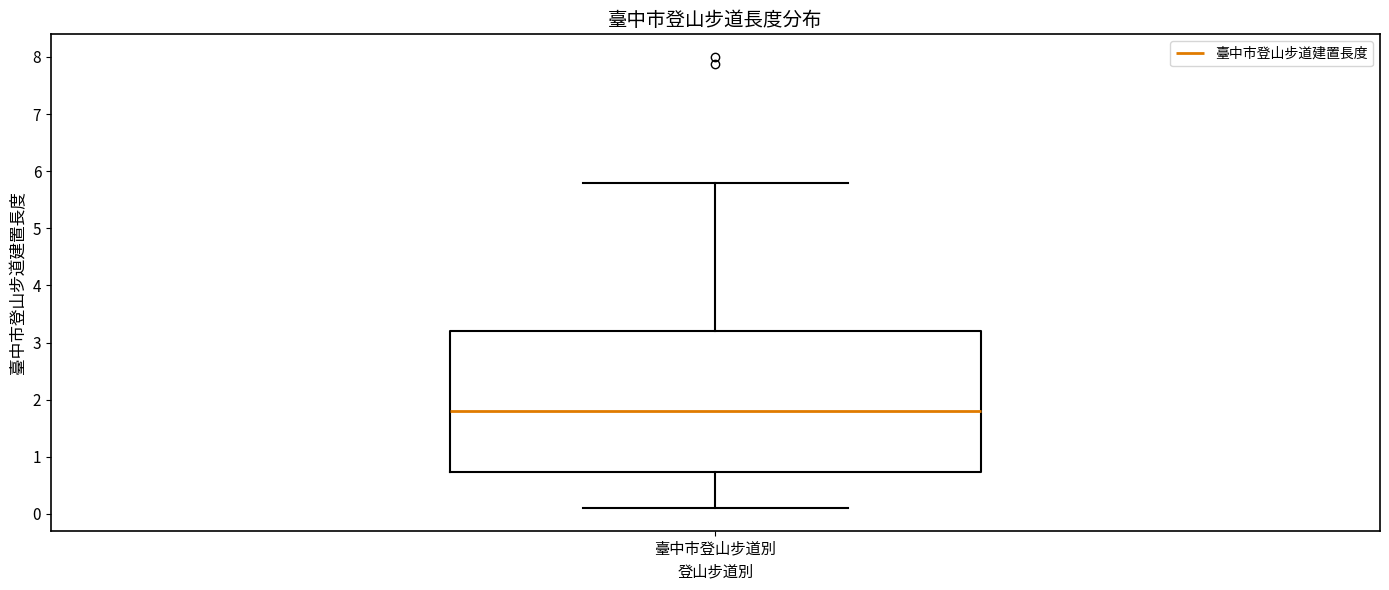

Read this box plot against the y-axis: the position of the median line, the range covered by the box, and the ends of both whiskers. The values are not printed on the chart, so give them approximately, as read against the axis.

median 1.8, box 0.7 to 3.2, whiskers 0.1 to 5.8